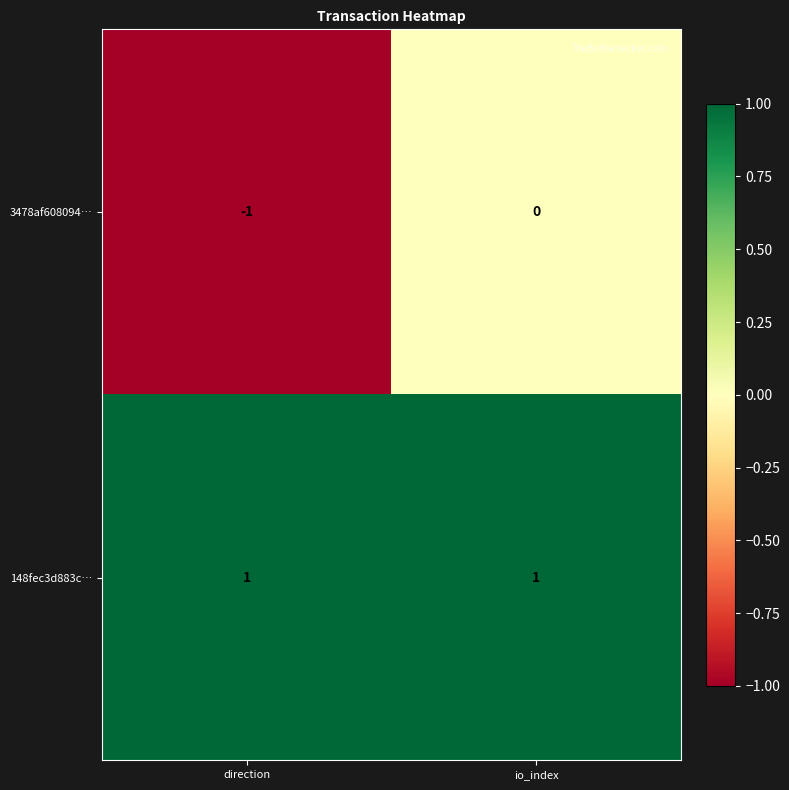

At which label is 3478af608094… closest to 0?

io_index